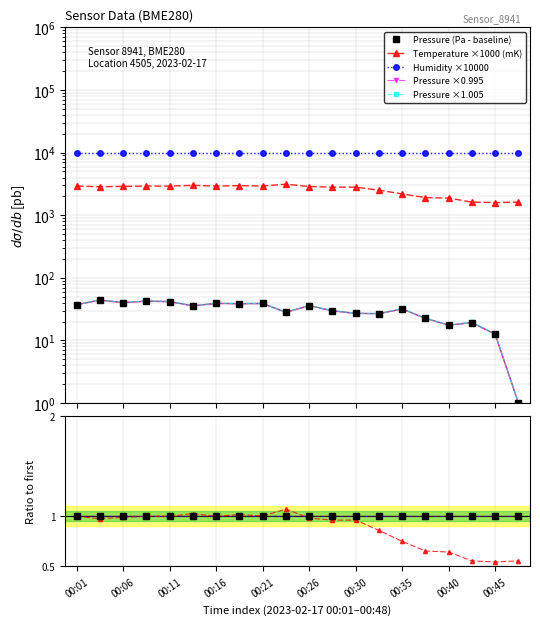

At which label does pressure reach its peak?

00:03